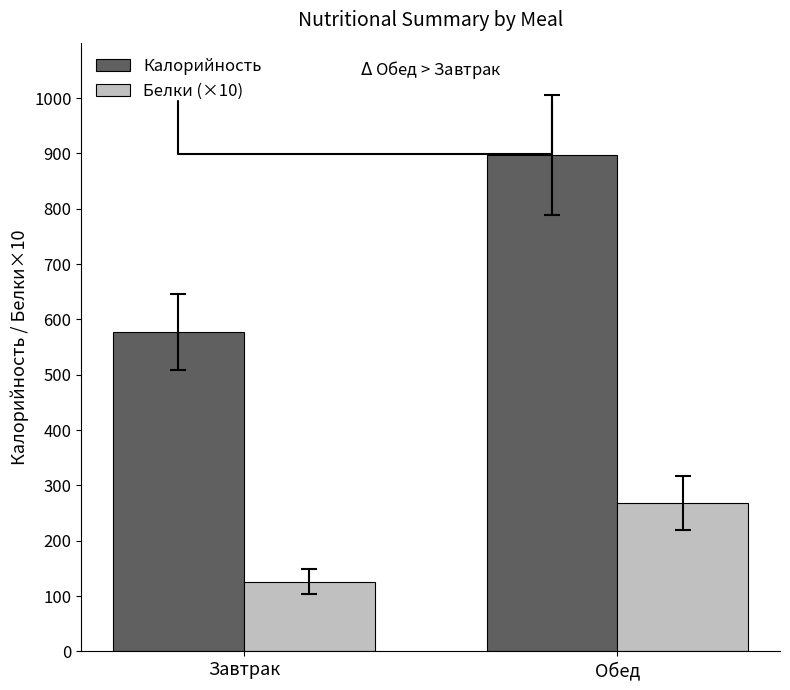

How many values in the Белки (×10) series are below 268?

1